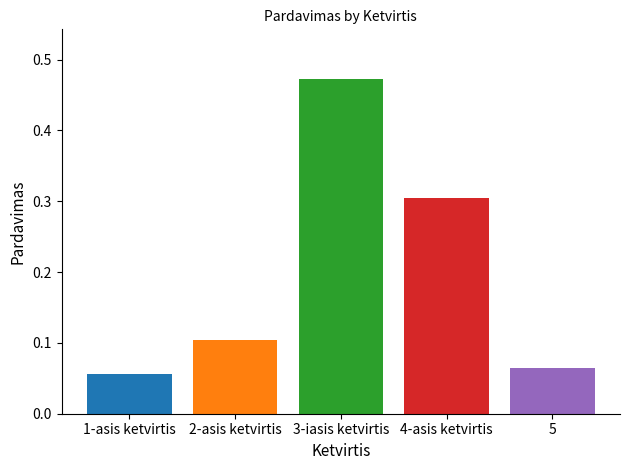

Which category has the highest value across all series?

3-iasis ketvirtis